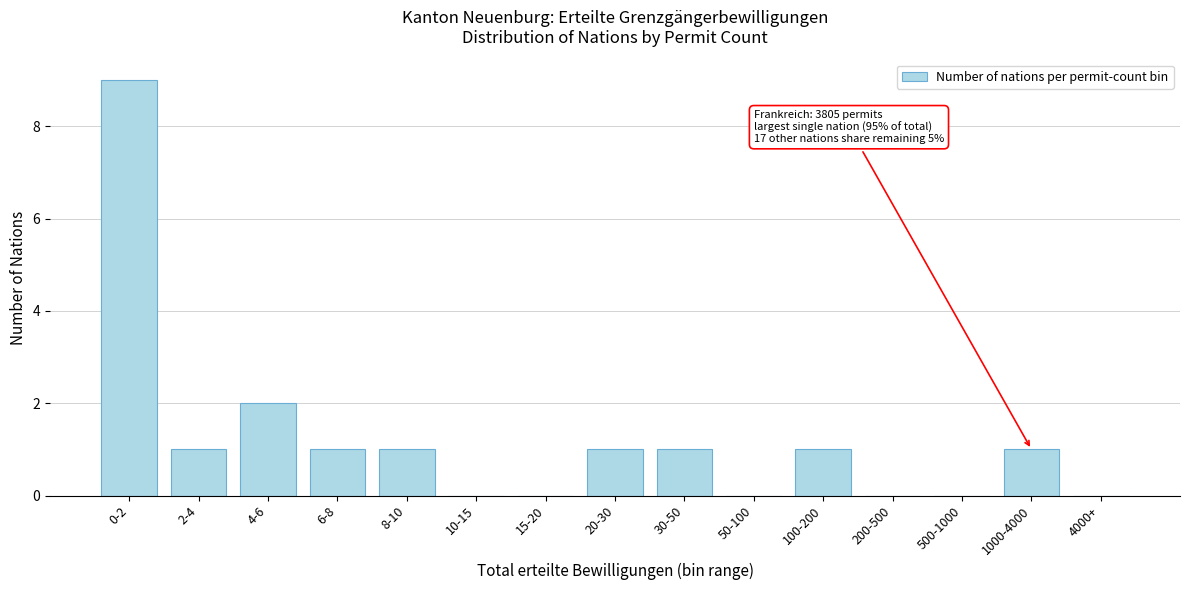

Reading left to right, transcribe all the data shown in this chart.

0-2=9	2-4=1	4-6=2	6-8=1	8-10=1	10-15=0	15-20=0	20-30=1	30-50=1	50-100=0	100-200=1	200-500=0	500-1000=0	1000-4000=1	4000+=0